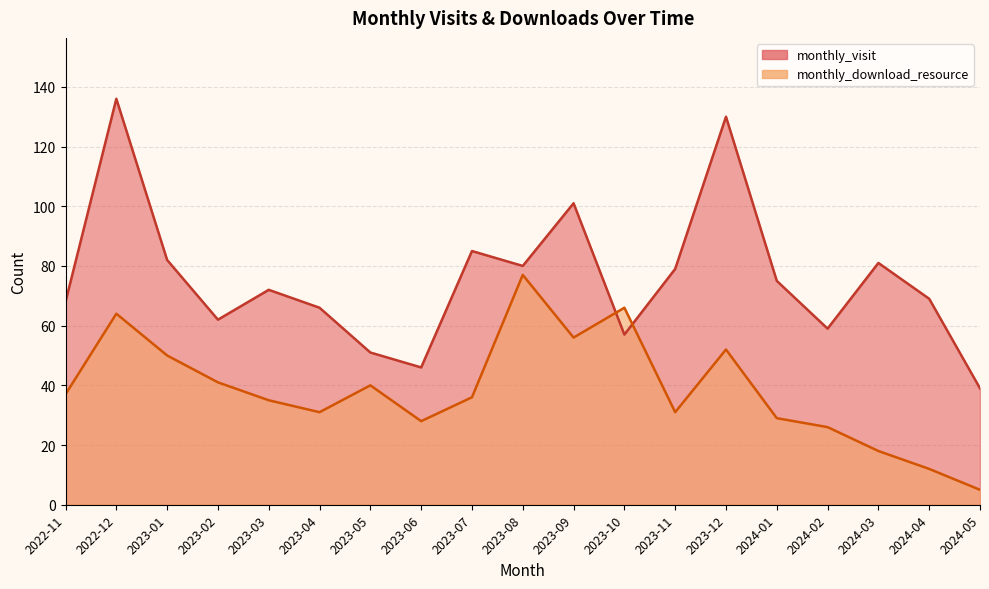

List the series in order of their peak value, lowest first.

monthly_download_resource, monthly_visit